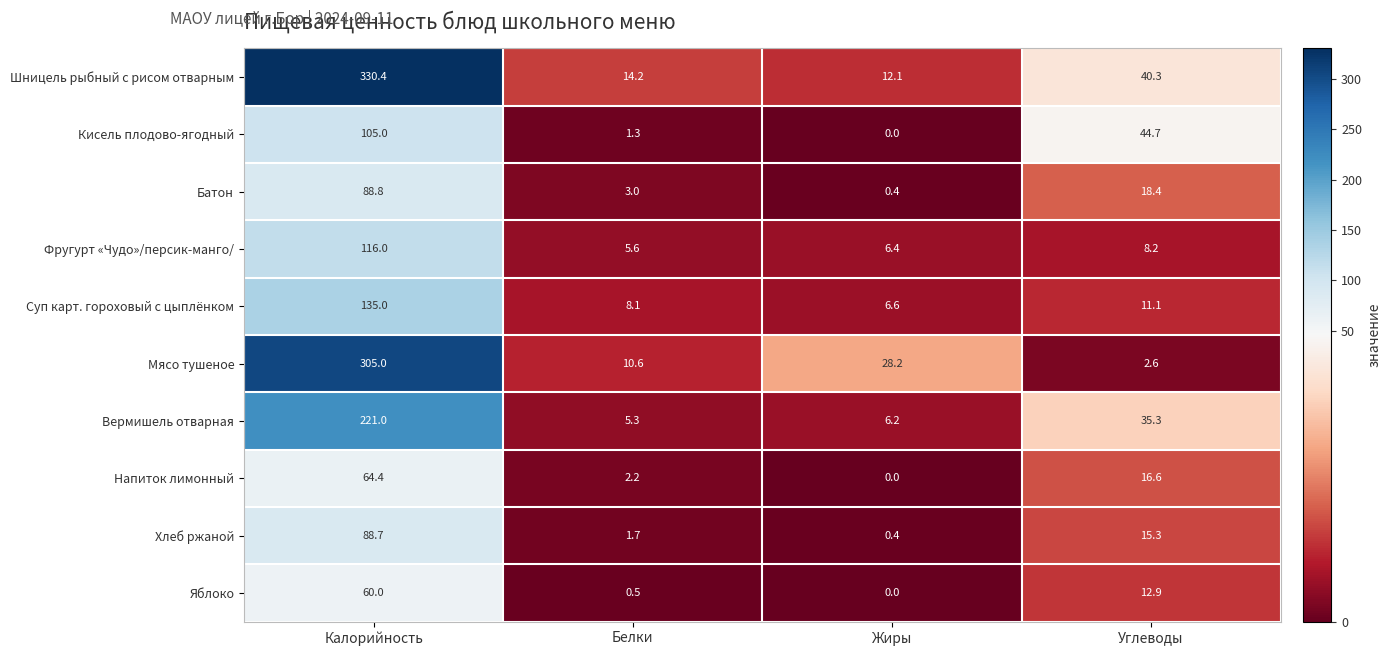

What is the difference between the second highest and minimum values in the Яблоко series?

12.9